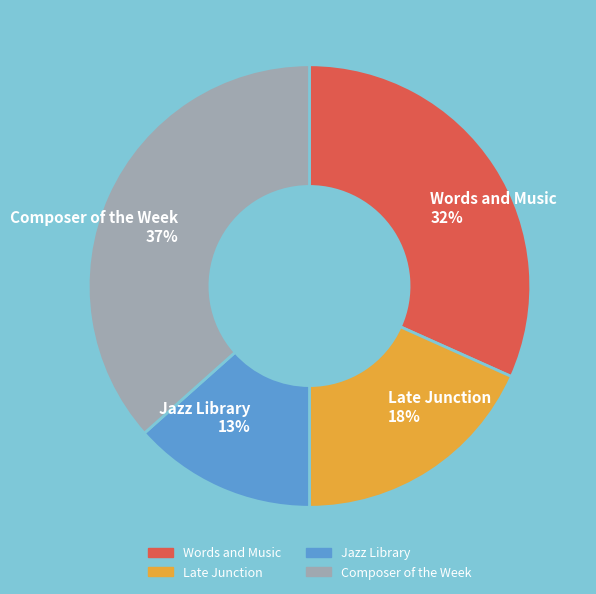

Between Composer of the Week and Late Junction, which is larger?

Composer of the Week